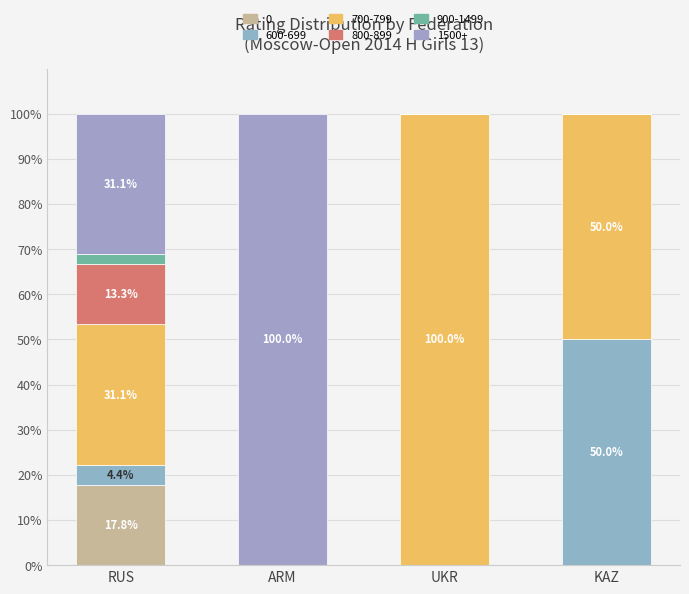

True or false: 800-899 has a value of 0.0 at UKR.

True